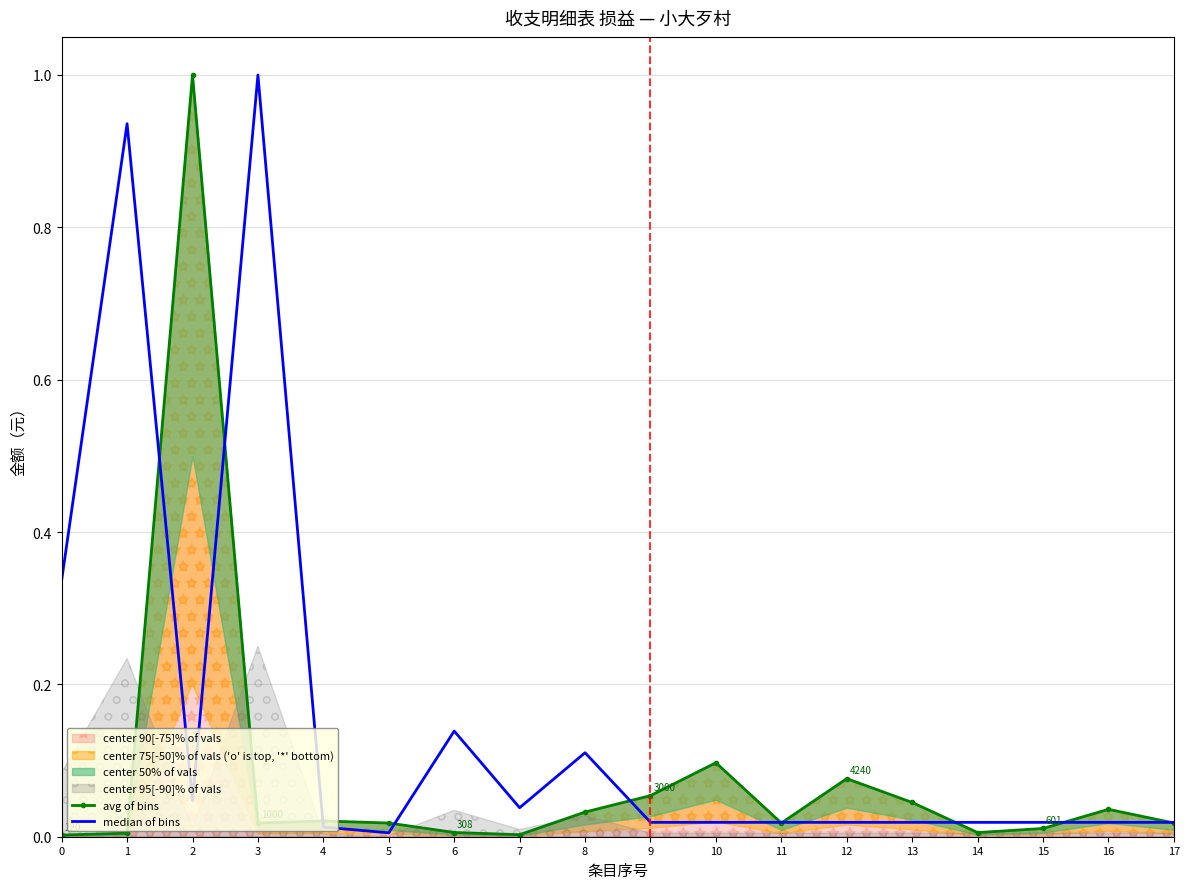

What is the maximum value for median of bins?

1.0